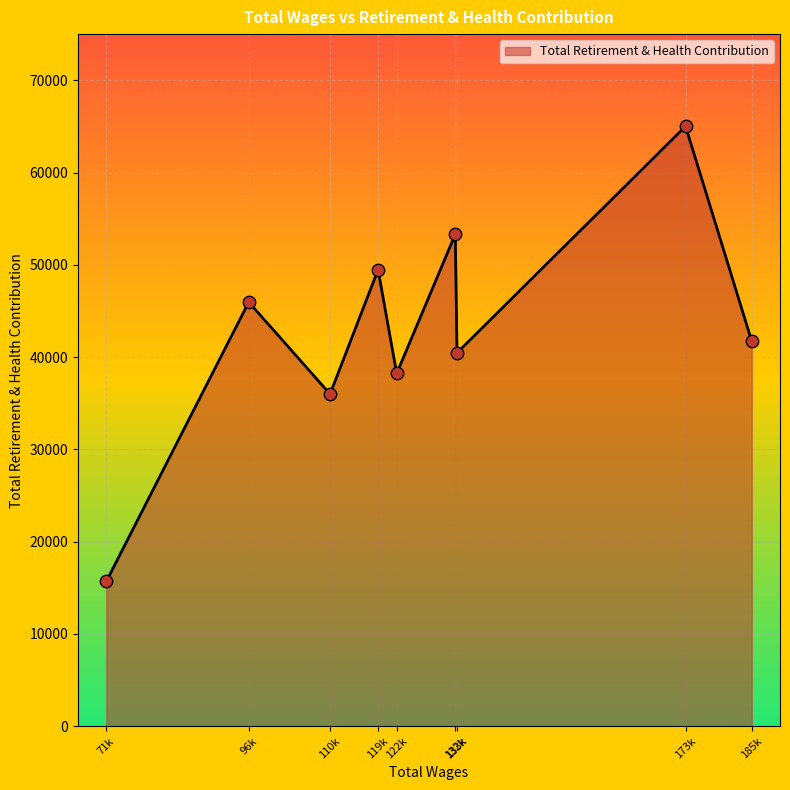

Which has a higher value, 119k or 173k?

173k